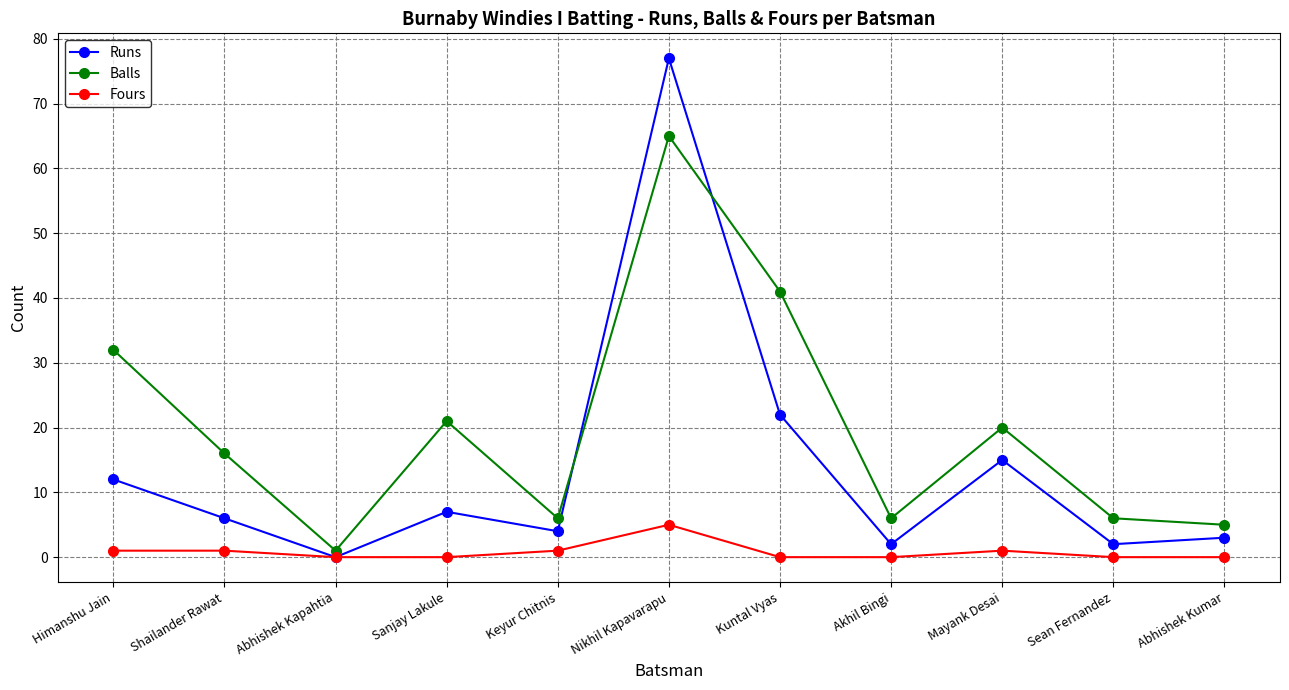

Which series has the widest spread of values?

Runs